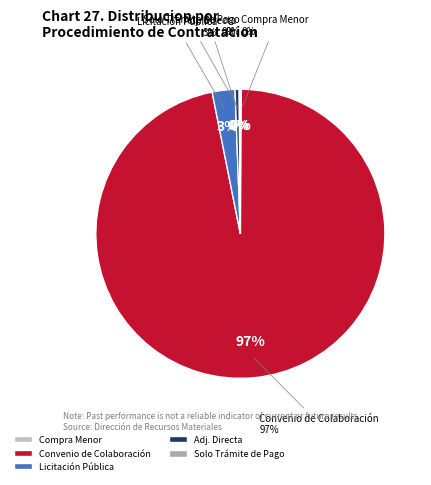

Count the number of slices in the pie.

5